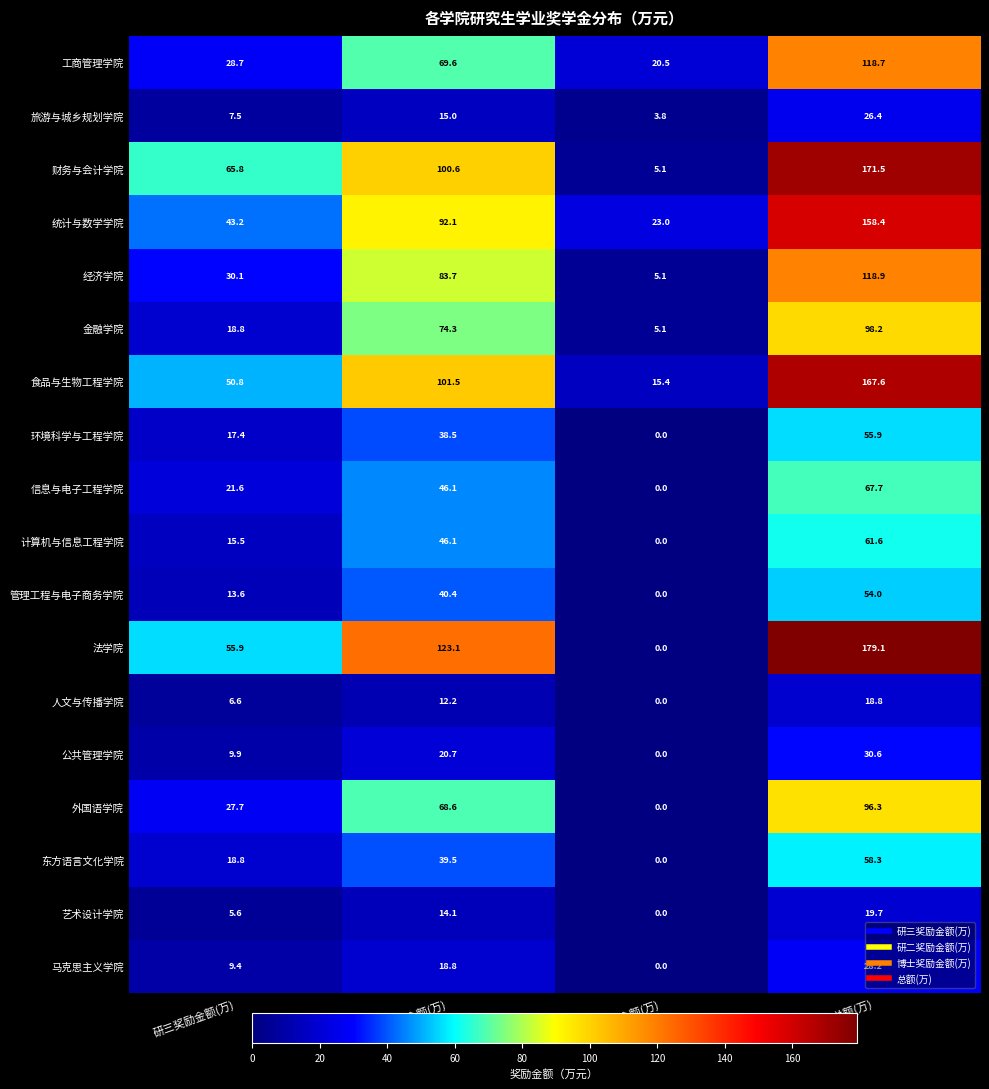

What is the difference between the maximum and minimum values in the 工商管理学院 series?

98.2